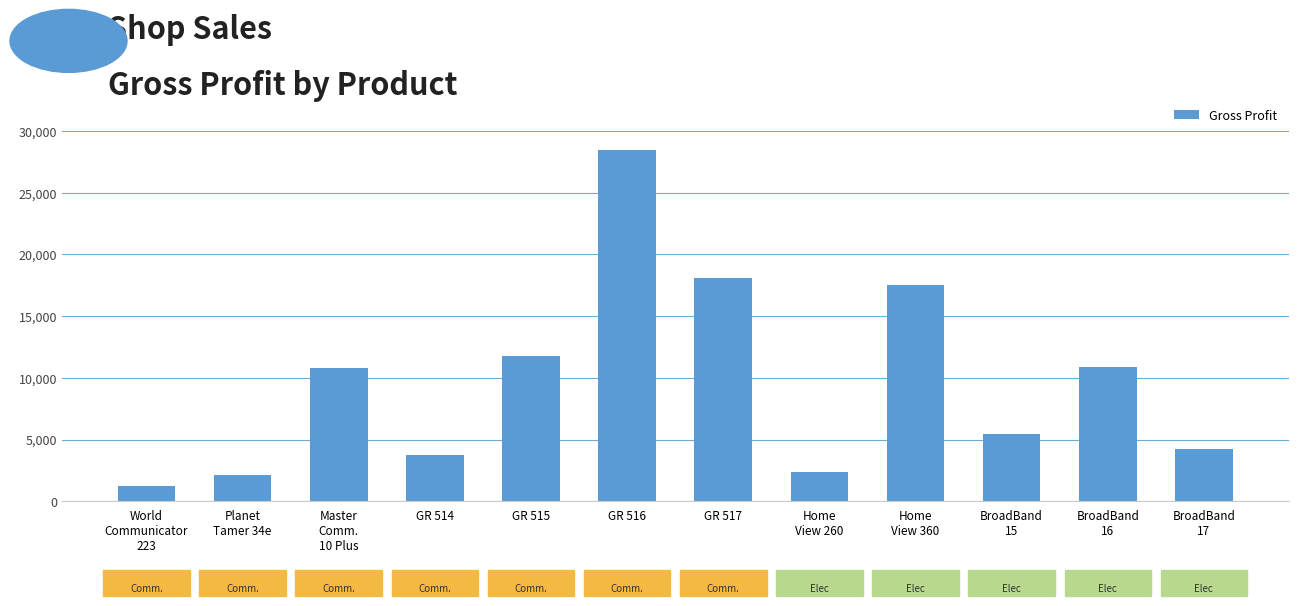

What is the label of the 4th bar from the right?

Home
View 360